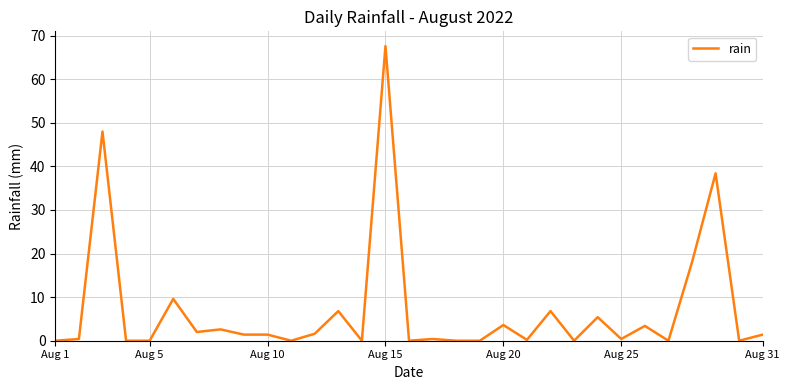

What is the sum of all values?

219.4